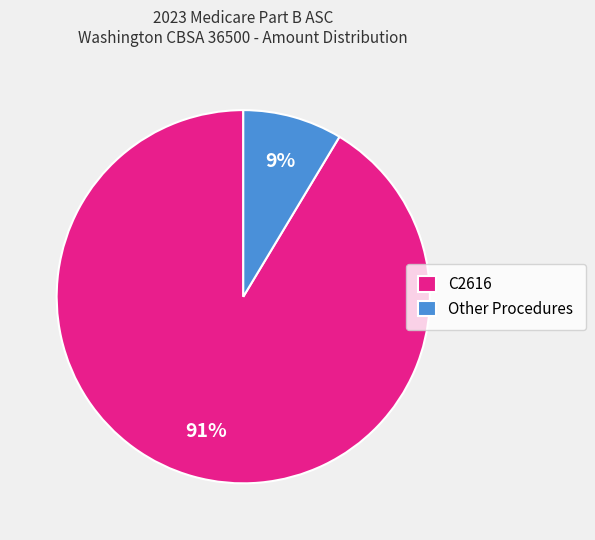

Rank the categories by value from highest to lowest.

C2616, Other Procedures